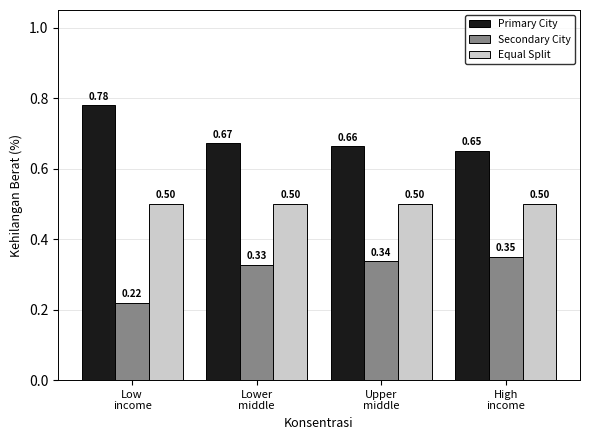

What is the sum of the Primary City values at Upper
middle and Lower
middle?

1.3